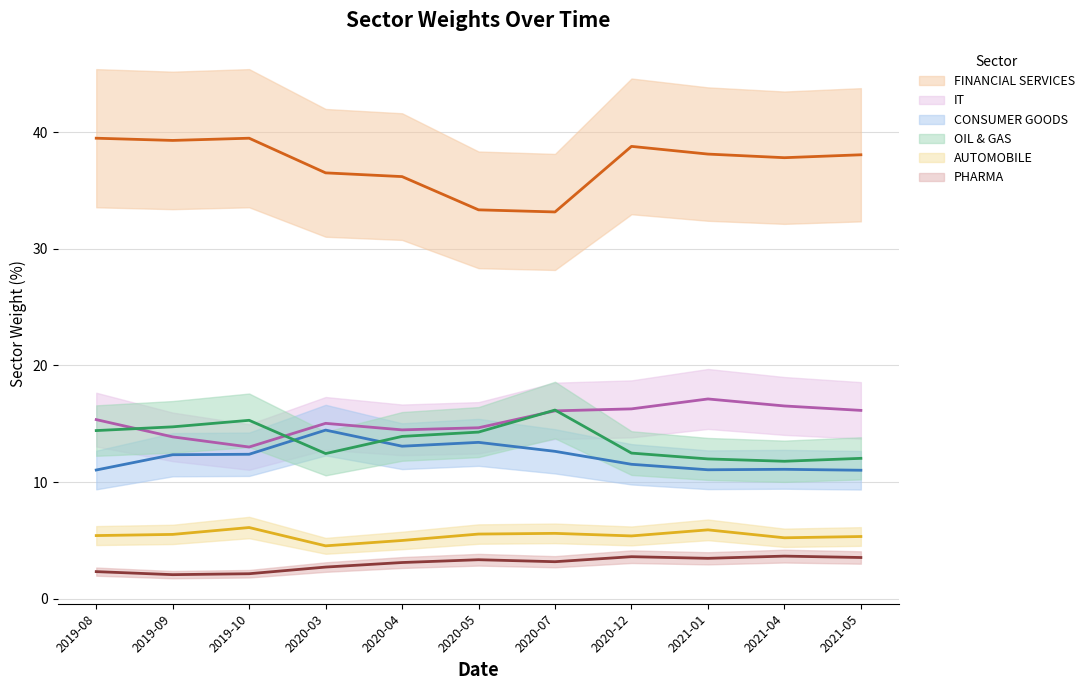

Rank the series by their maximum value, from lowest to highest.

PHARMA, AUTOMOBILE, CONSUMER GOODS, OIL & GAS, IT, FINANCIAL SERVICES